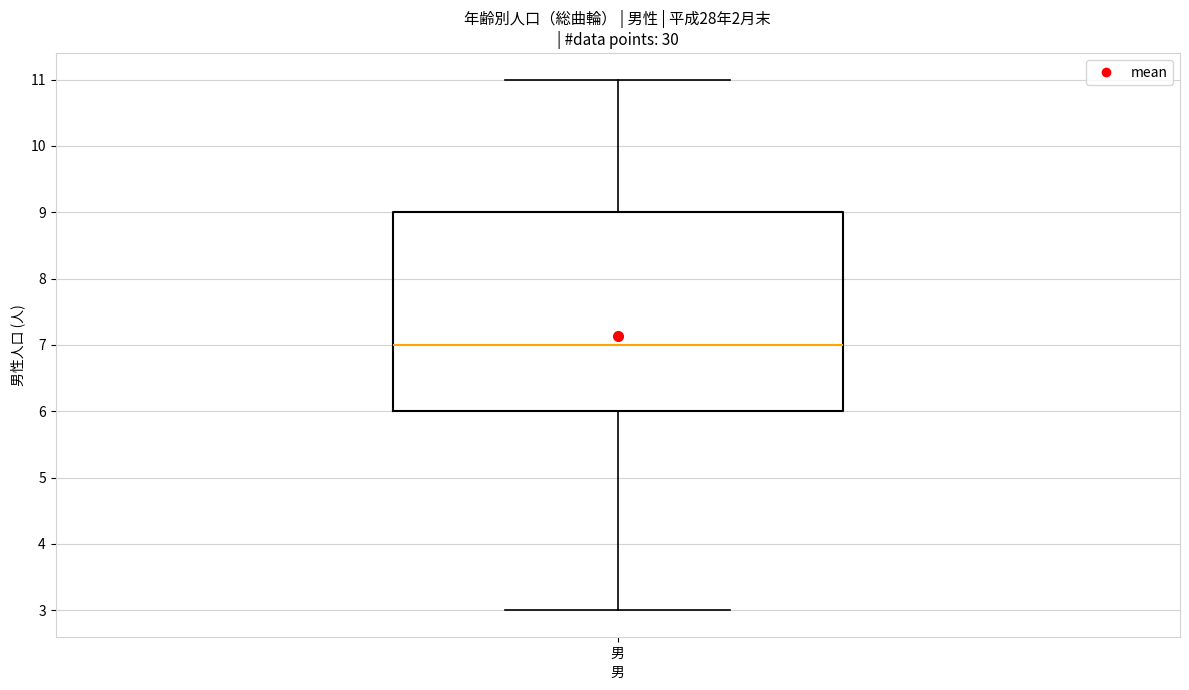

Where does the median line of the box for 男 sit on the y-axis? The values are not printed on the chart, so give them approximately, as read against the axis.

7